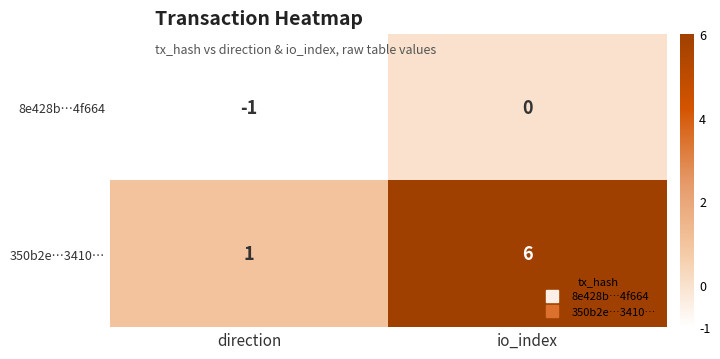

Is it true that 350b2e…3410… equals 6 at io_index?

True